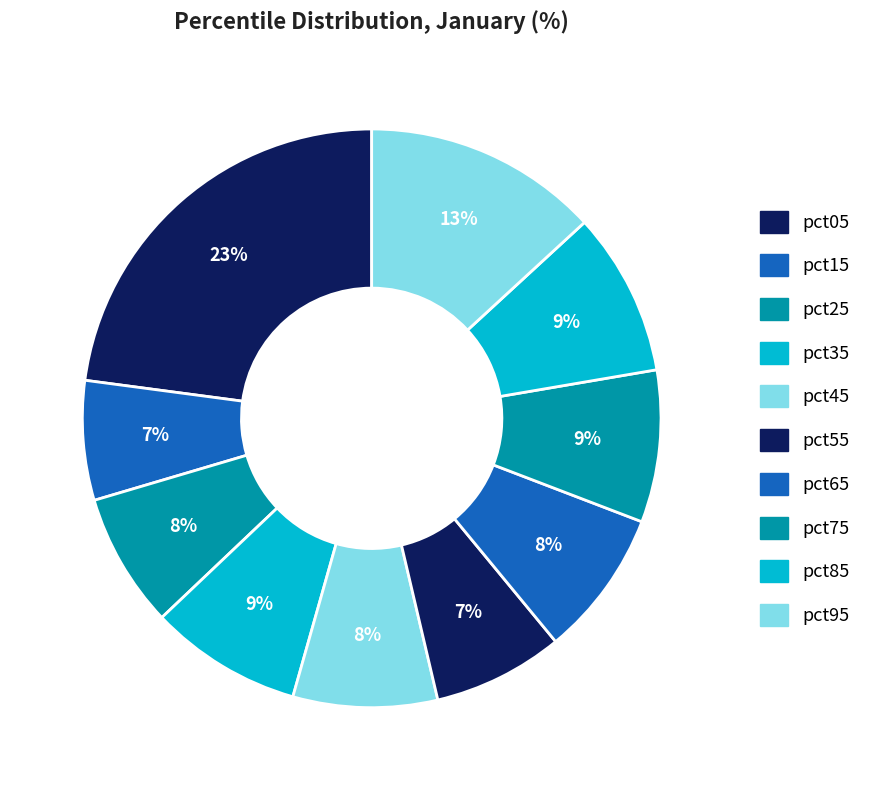

Does any single category account for the majority?

No